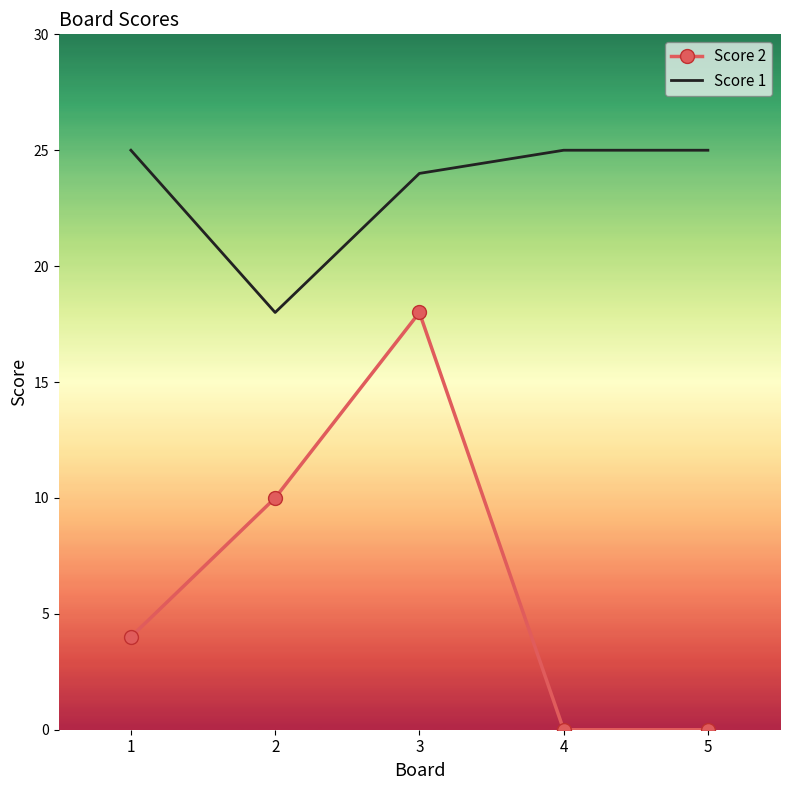

Count the number of categories in the chart.

5